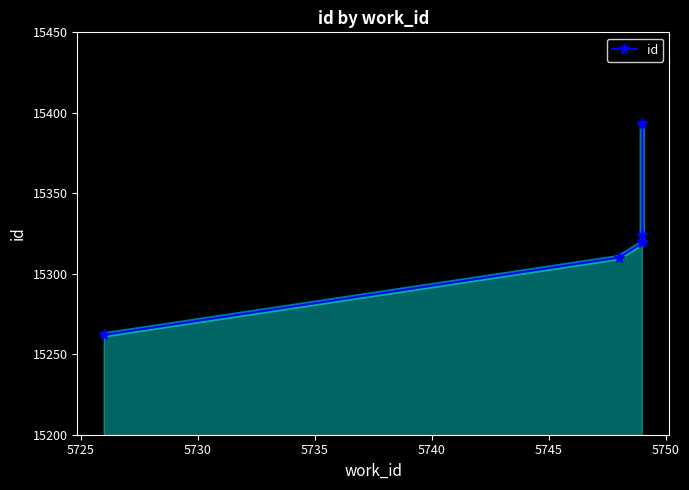

True or false: the data has more than 0 interior local peaks.

False